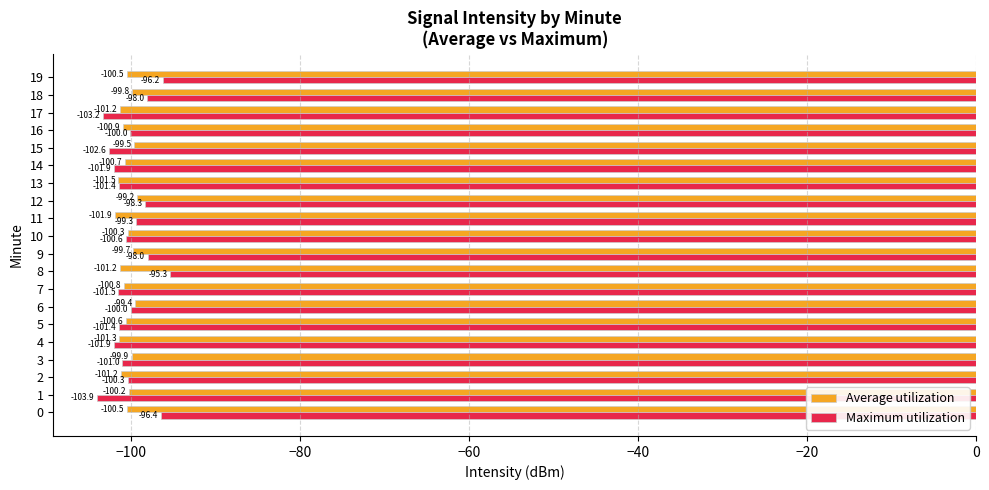

Which series has the largest total across all categories?

Maximum utilization